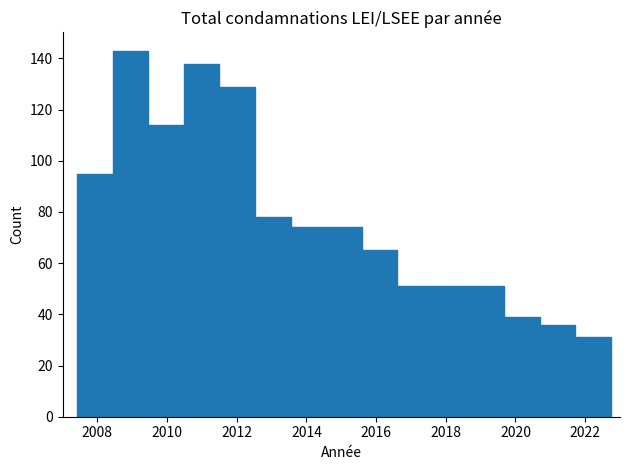

Reading left to right, list every bar in this chart as the range it spans on the x-axis followed by its height. Neither the bar edges nor the heights are printed on the chart, so give them approximately, as read against the axes.

2007.4 to 2008.4: 96
2008.4 to 2009.4: 144
2009.4 to 2010.4: 114
2010.4 to 2011.6: 138
2011.6 to 2012.6: 130
2012.6 to 2013.6: 78
2013.6 to 2014.6: 74
2014.6 to 2015.6: 74
2015.6 to 2016.6: 66
2016.6 to 2017.6: 52
2017.6 to 2018.6: 52
2018.6 to 2019.6: 52
2019.6 to 2020.6: 40
2020.6 to 2021.8: 36
2021.8 to 2022.8: 32